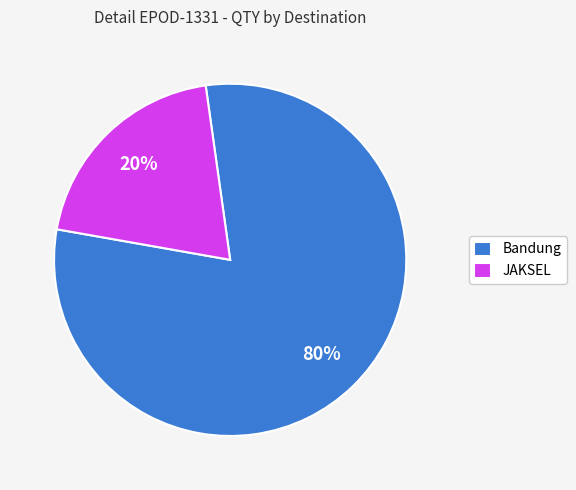

What is the majority slice?

Bandung